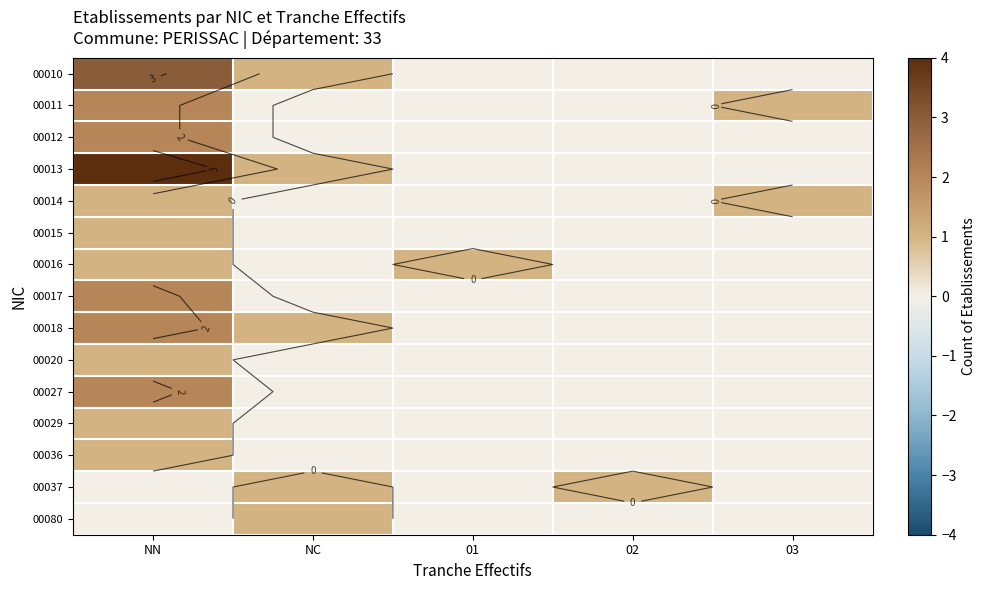

Is it true that row_2 equals -1 at 03?

False